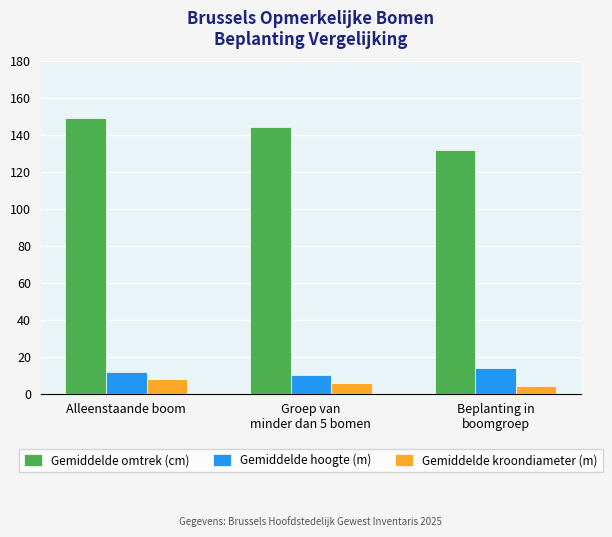

How many data points does each series have?

3